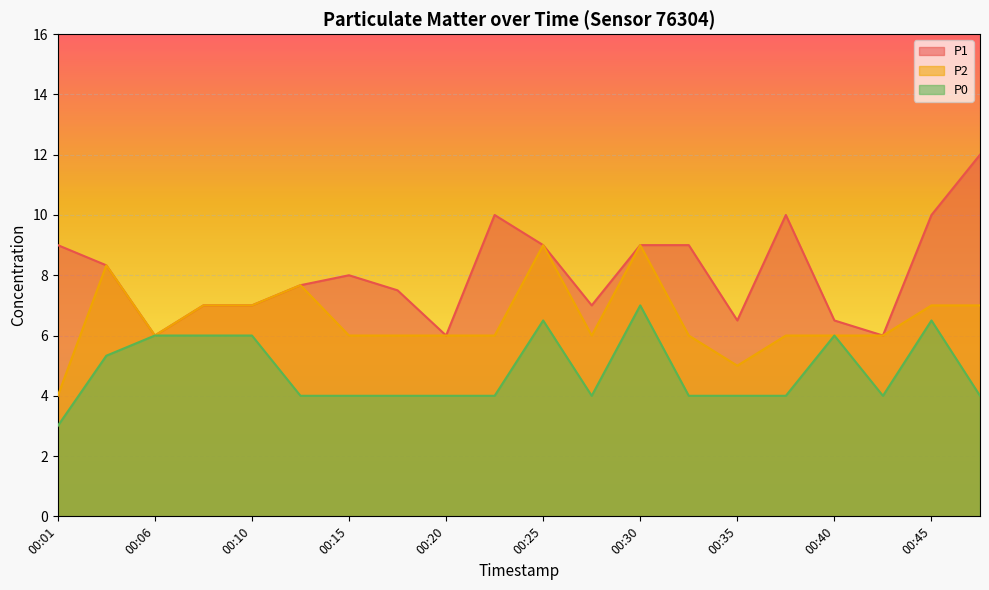

Where is the first local minimum for P0?

00:28